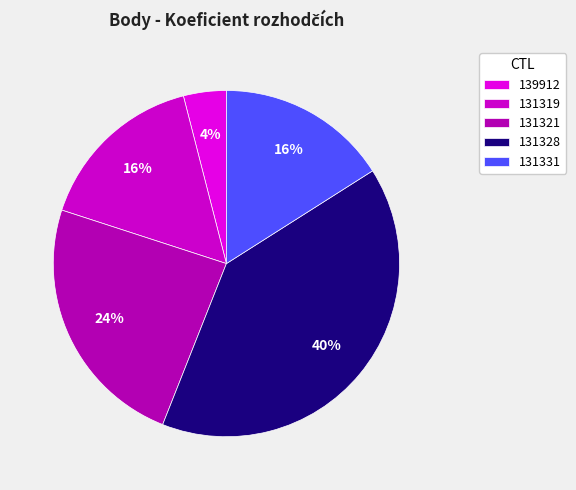

How many slices are in this pie chart?

5